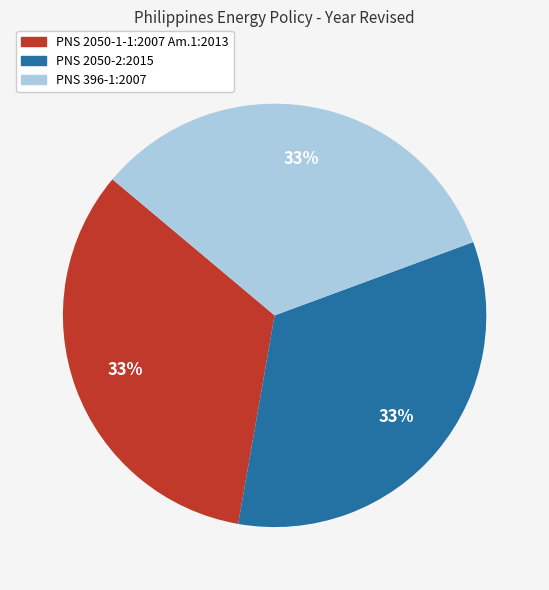

Is it true that PNS 2050-2:2015 is 33% of the pie?

True